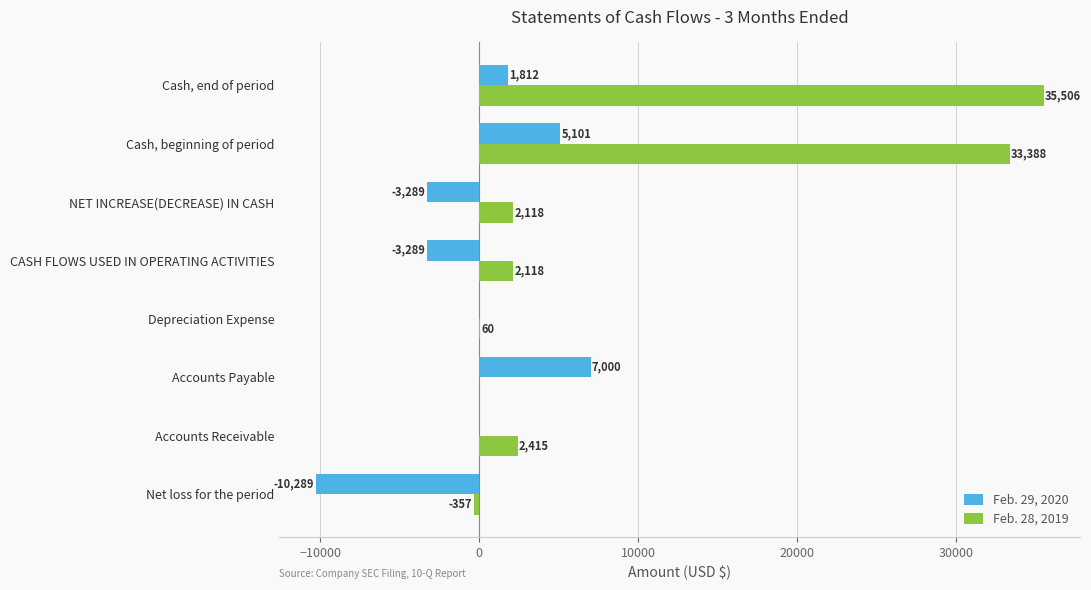

What is the sum of all Feb. 28, 2019 values?

75248